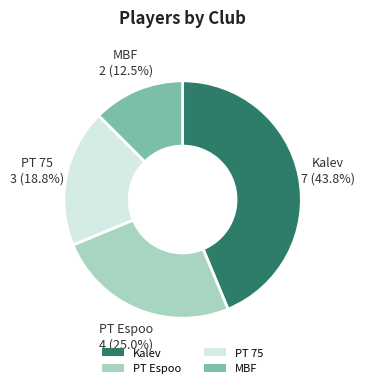

Which has a higher value, Kalev or PT 75?

Kalev